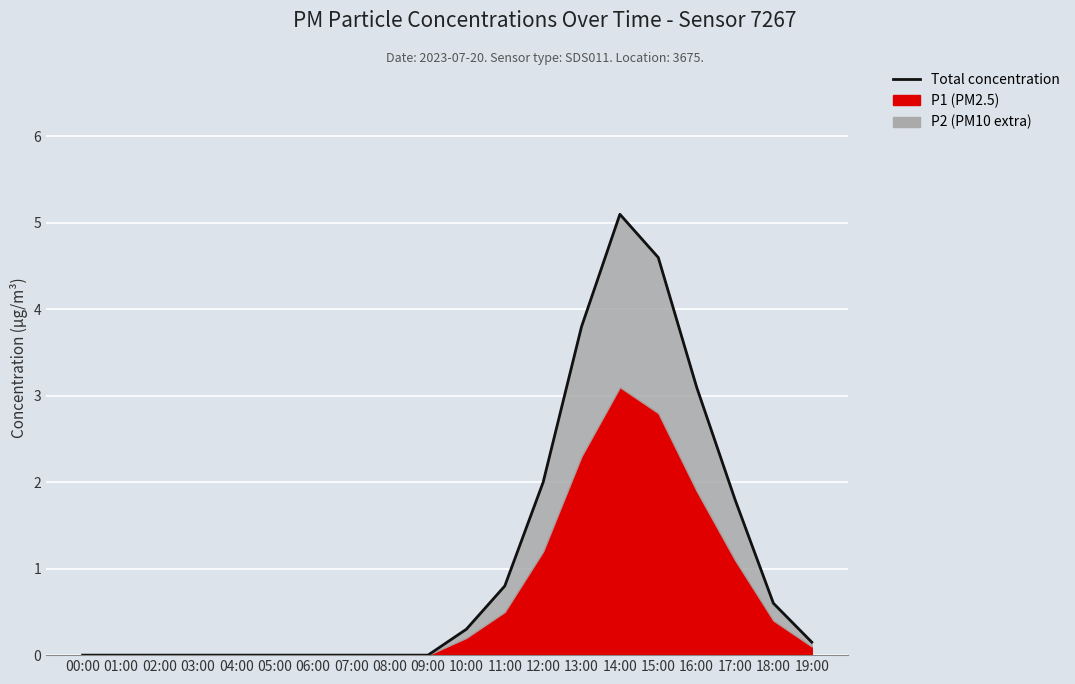

Rank the categories by value from highest to lowest.

14:00, 15:00, 13:00, 16:00, 12:00, 17:00, 11:00, 18:00, 10:00, 19:00, 00:00, 01:00, 02:00, 03:00, 04:00, 05:00, 06:00, 07:00, 08:00, 09:00